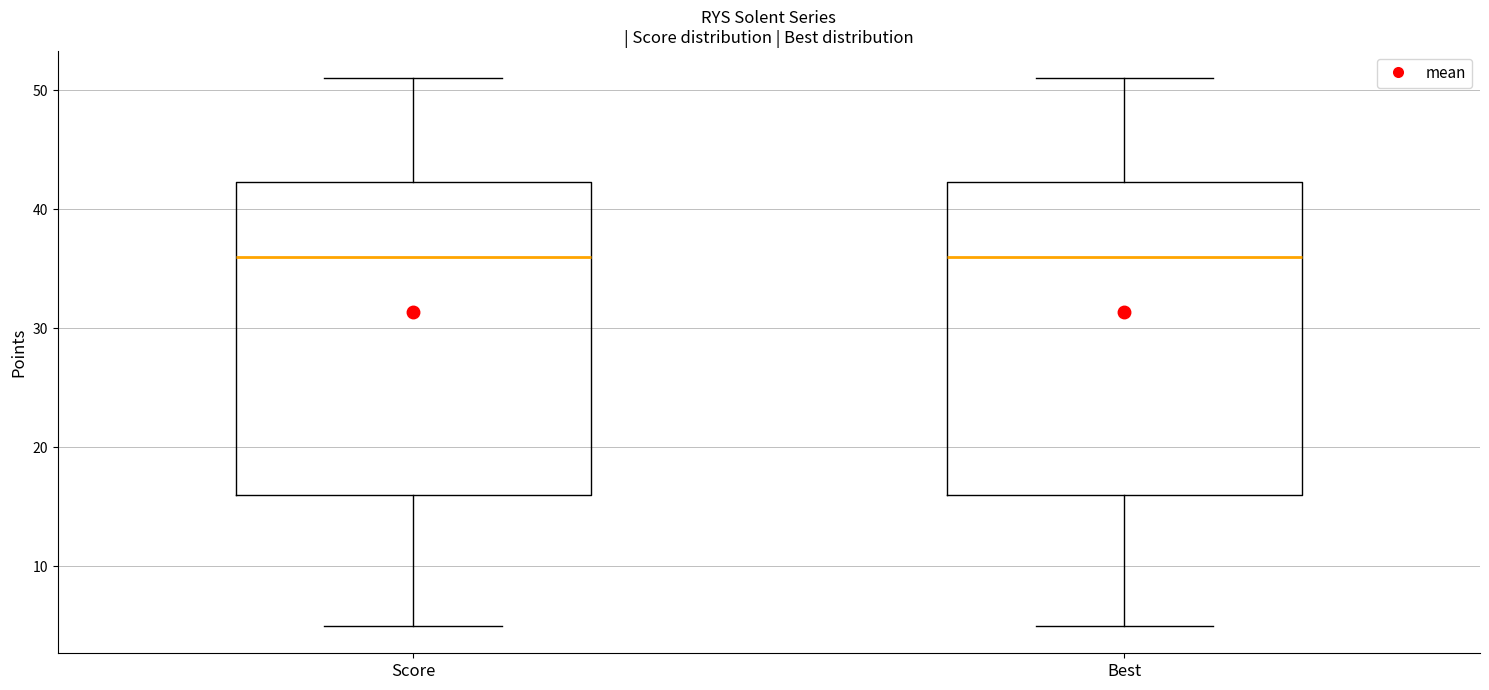

Reading left to right, read every box against the y-axis: the position of its median line, the range the box covers, and the ends of its whiskers. The values are not printed on the chart, so give them approximately, as read against the axis.

Score: median 36, box 16 to 42, whiskers 5 to 51
Best: median 36, box 16 to 42, whiskers 5 to 51